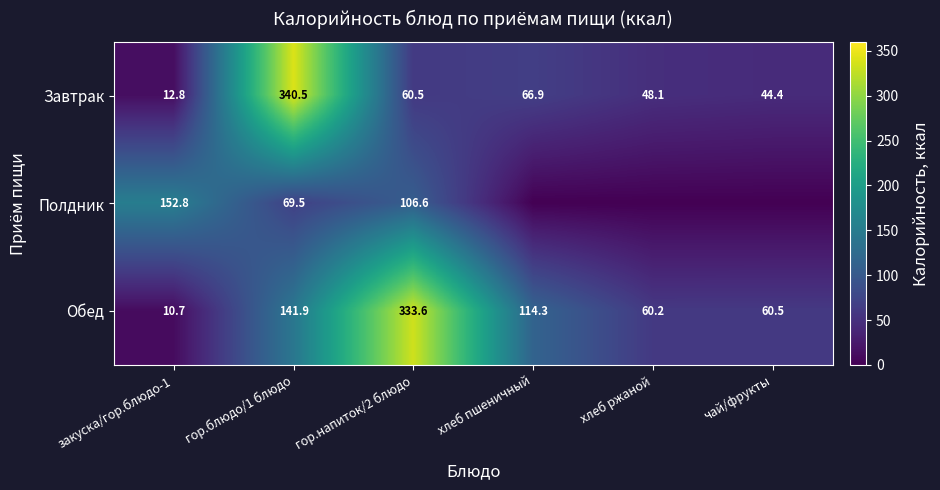

The Завтрак series shows 11.3 at хлеб ржаной. True or false?

False